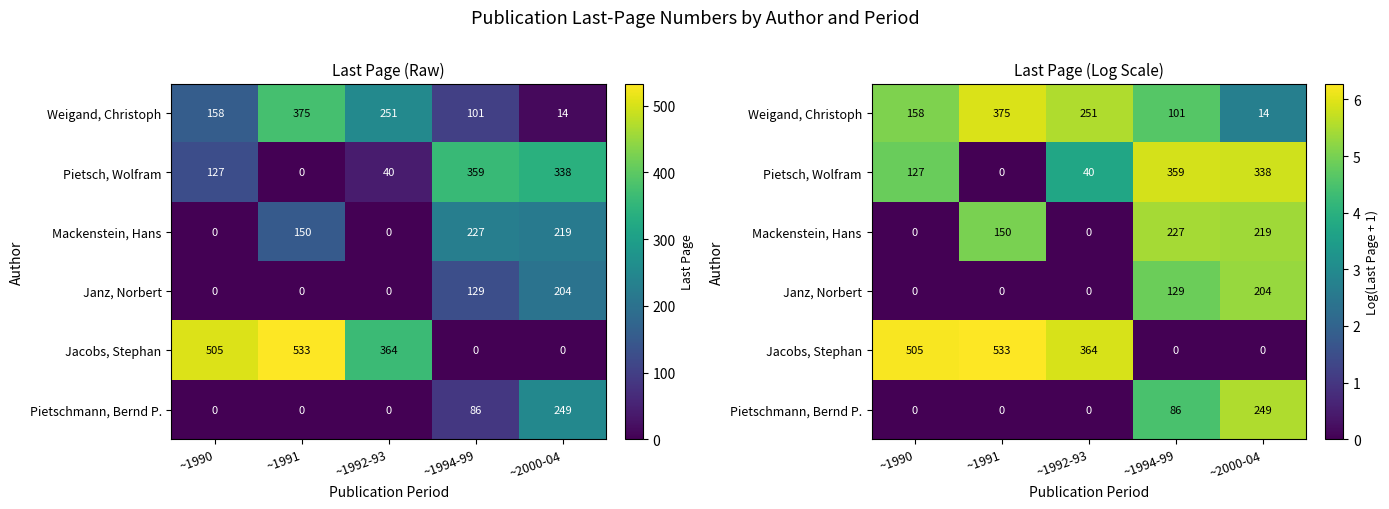

What is the difference between the second highest and minimum values in the Mackenstein, Hans series?

5.4